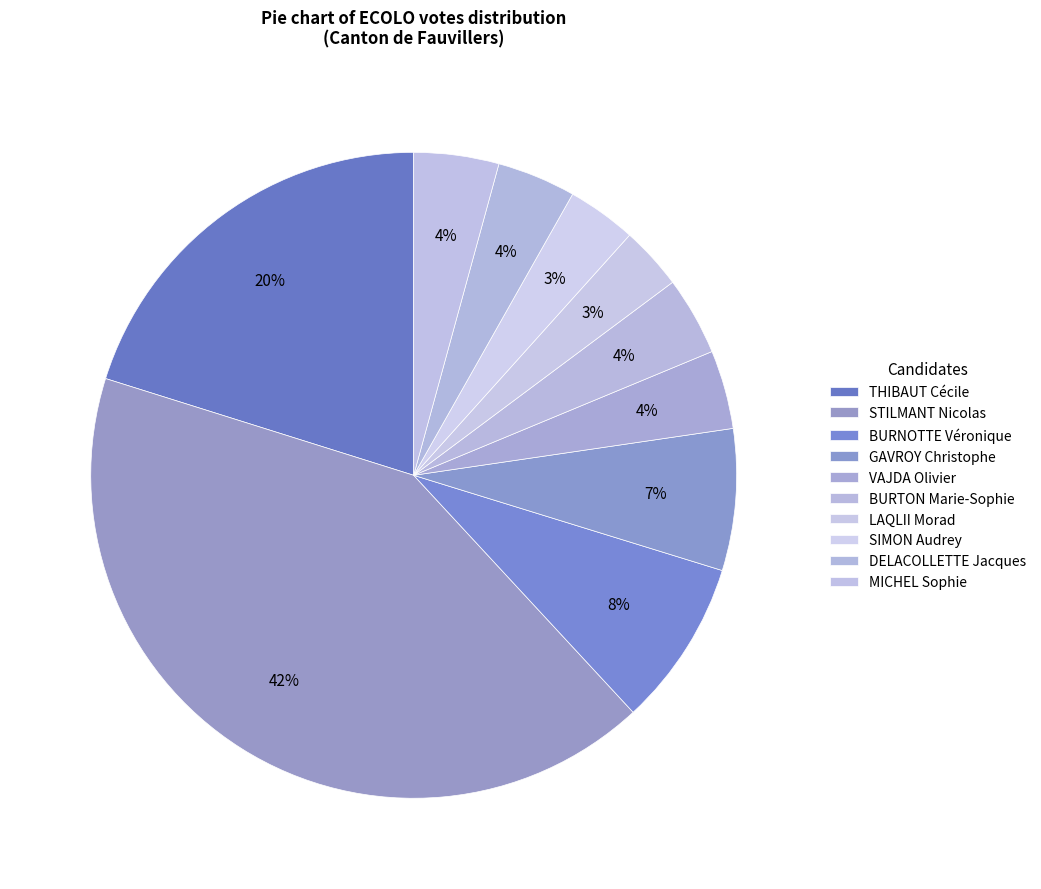

Count the number of slices in the pie.

10